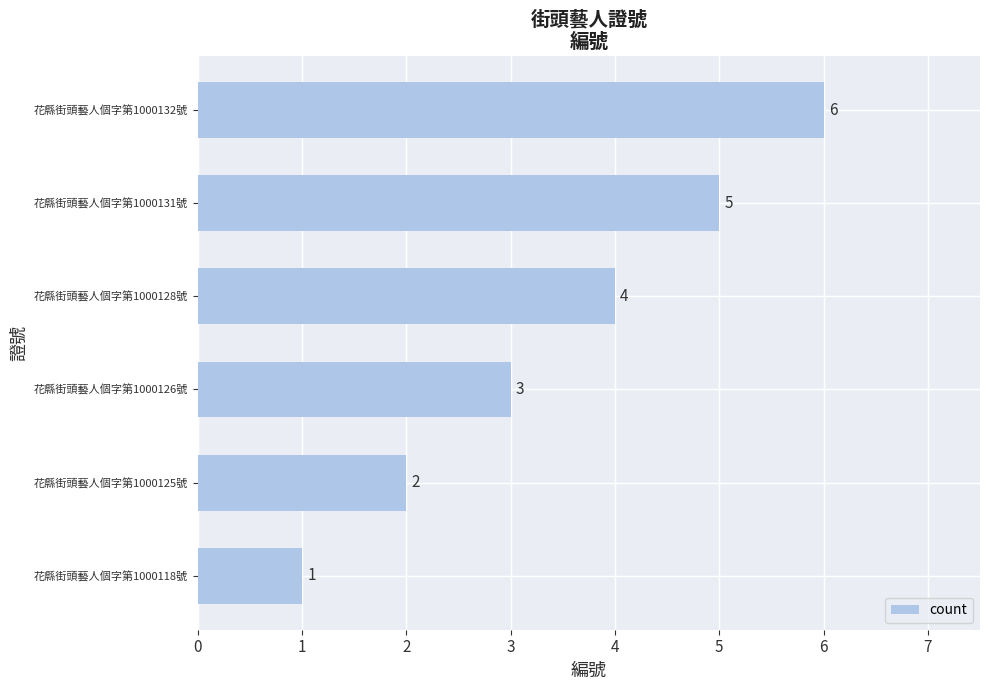

Rank the categories by value from highest to lowest.

花縣街頭藝人個字第1000132號, 花縣街頭藝人個字第1000131號, 花縣街頭藝人個字第1000128號, 花縣街頭藝人個字第1000126號, 花縣街頭藝人個字第1000125號, 花縣街頭藝人個字第1000118號